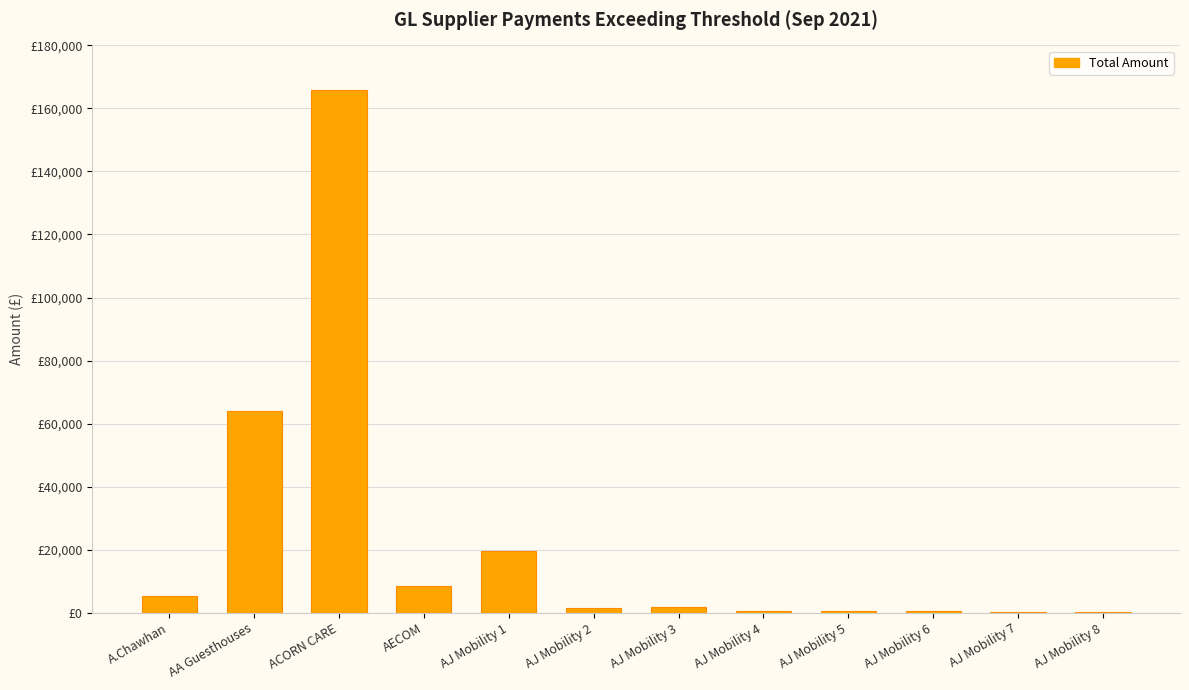

At which category does the chart reach its minimum across all series?

AJ Mobility 8